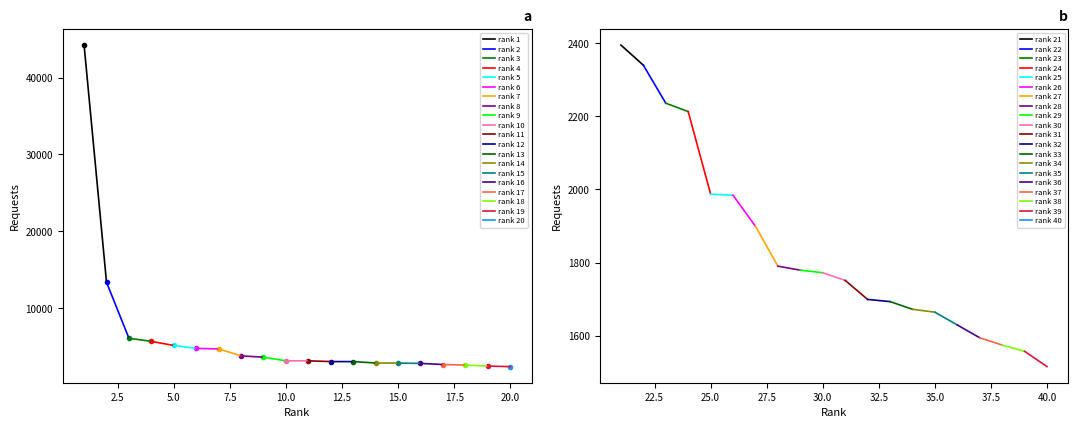

True or false: Ranks 21-40 has more than 0 interior local peaks.

False